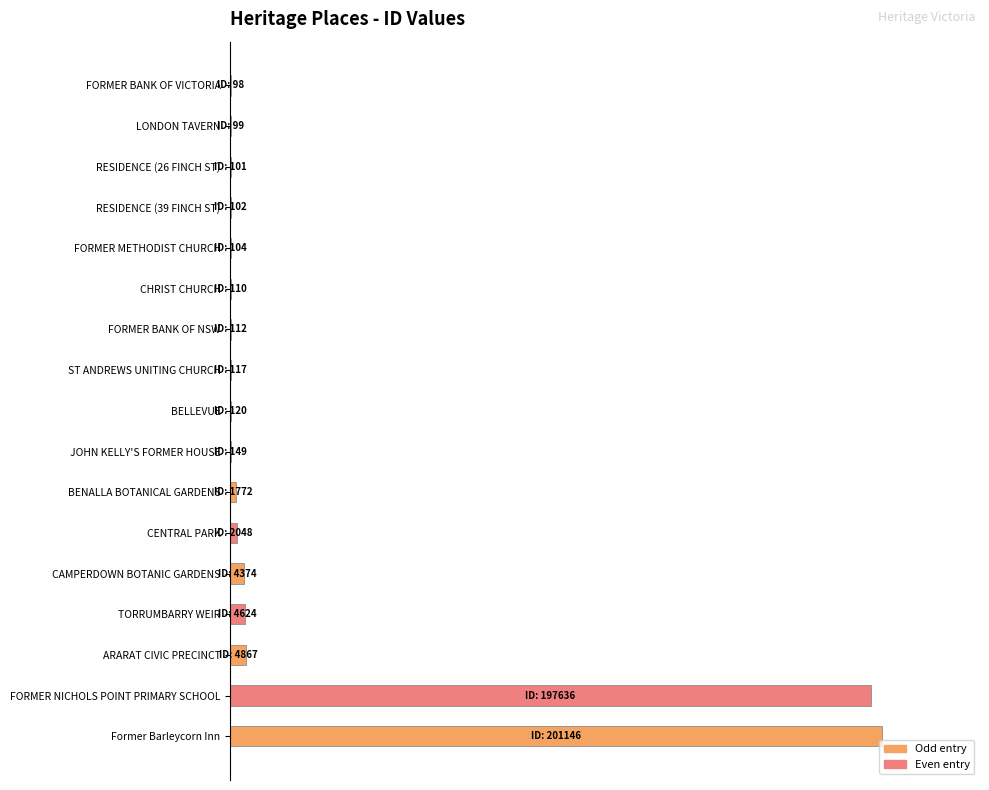

Are the bars horizontal?

Yes